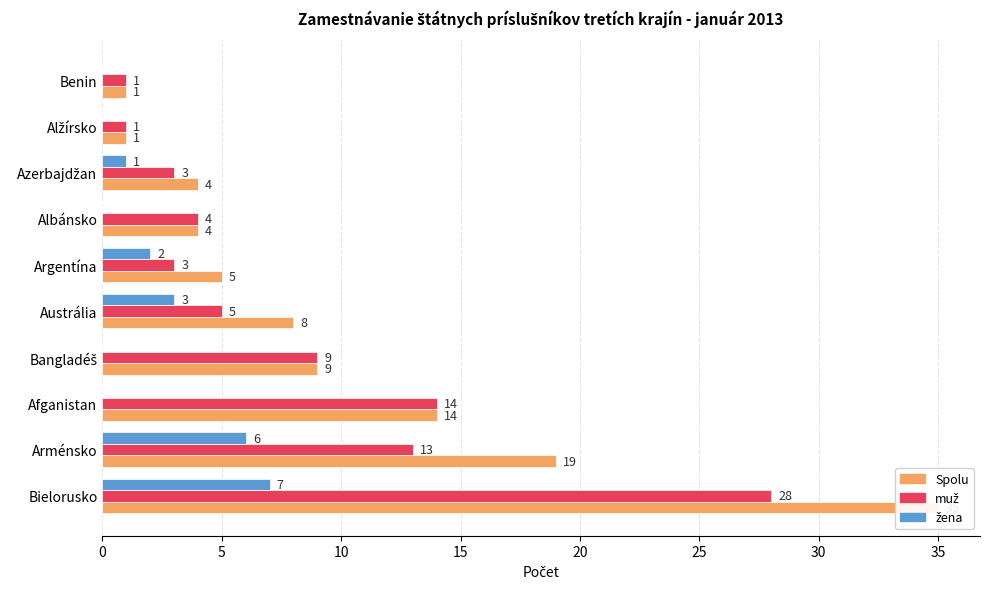

Is it true that žena equals 10 at Arménsko?

False